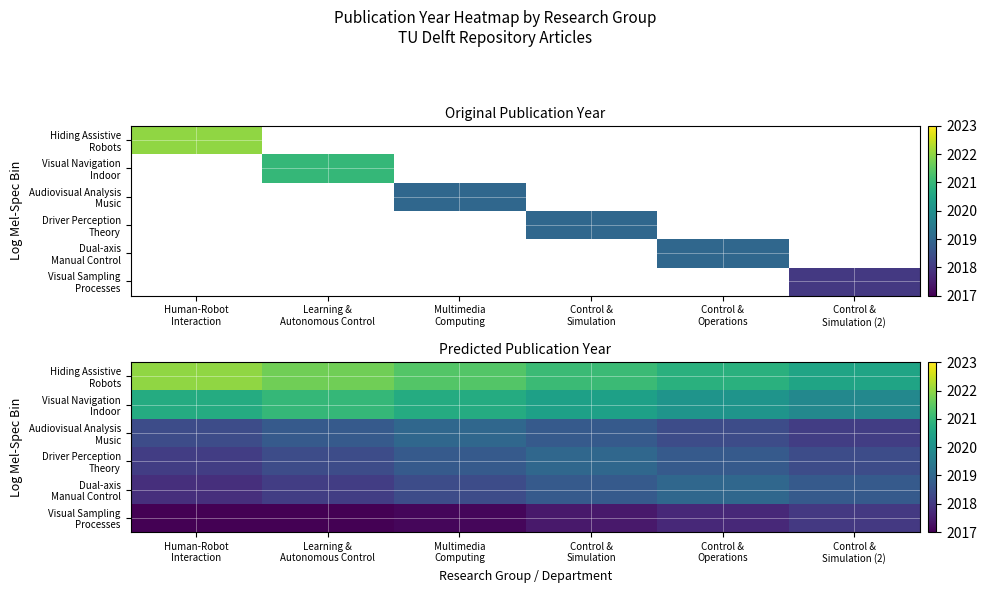

Is the value of Visual Sampling Processes at Control & Simulation greater than the value of Visual Navigation Indoor at Control & Operations?

No